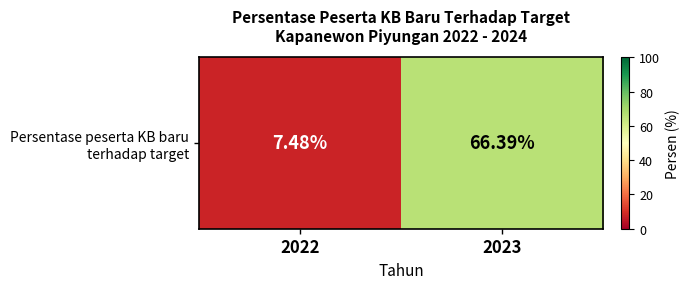

What is the change in value from 2022 to 2023?

+58.9